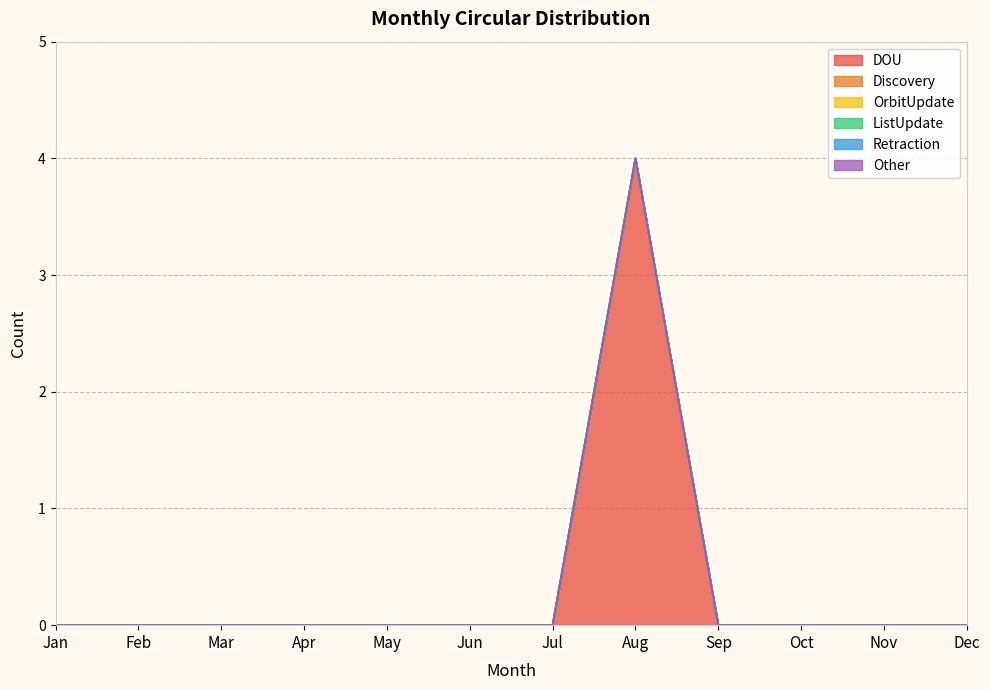

True or false: Discovery and Other intersect in this chart.

False